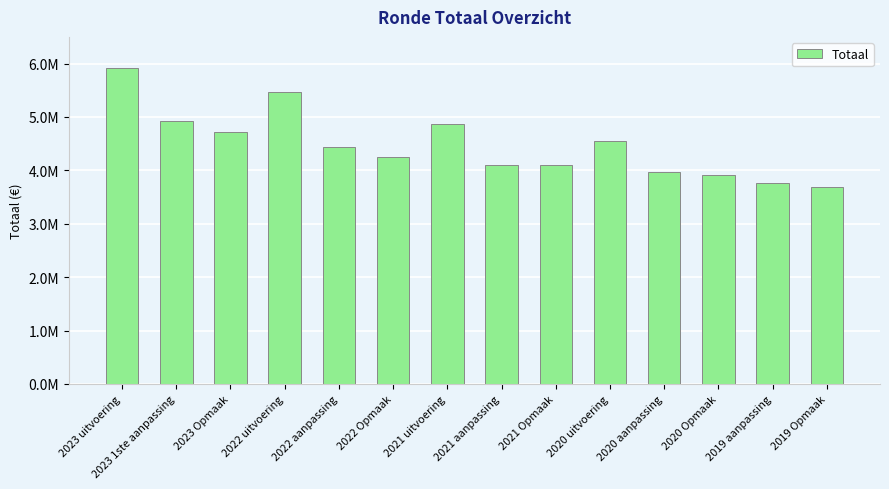

Are the bars horizontal?

No